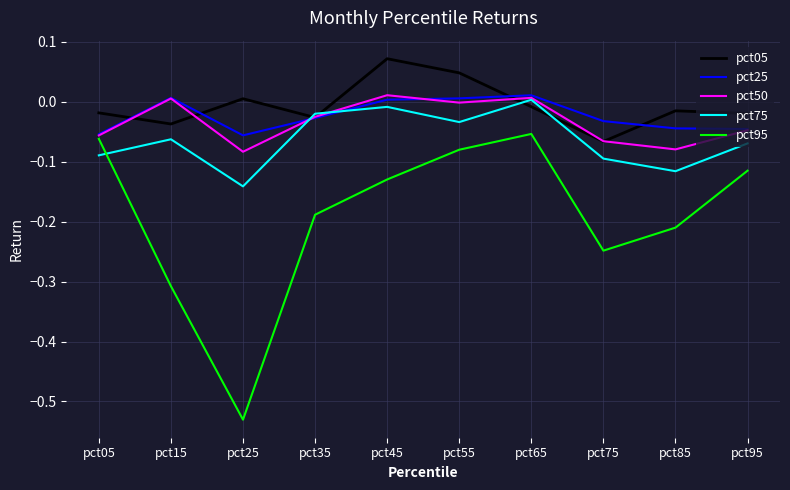

Is the value of pct95 at pct65 greater than the value of pct05 at pct55?

No